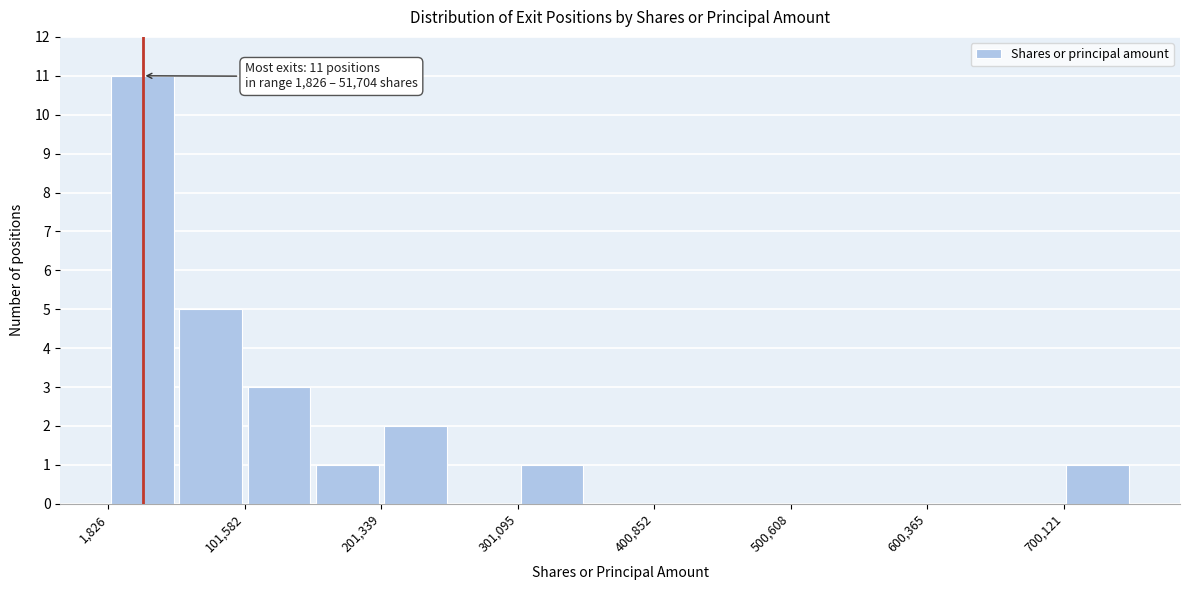

Which range on the x-axis has the tallest bar?

0 to 50000